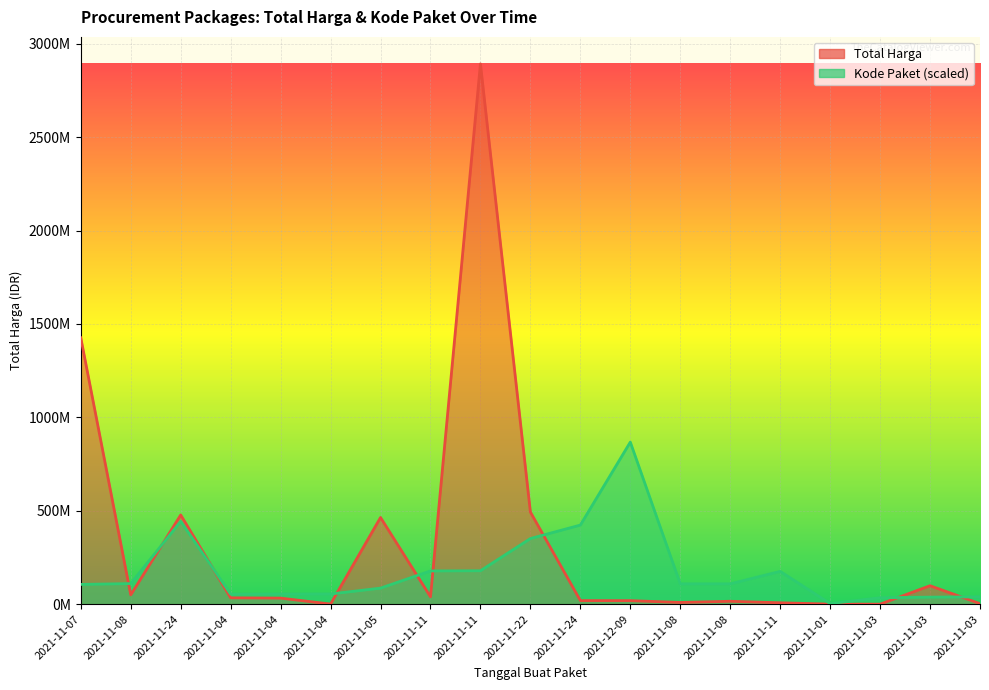

List the series in order of their peak value, highest first.

Total Harga, Kode Paket